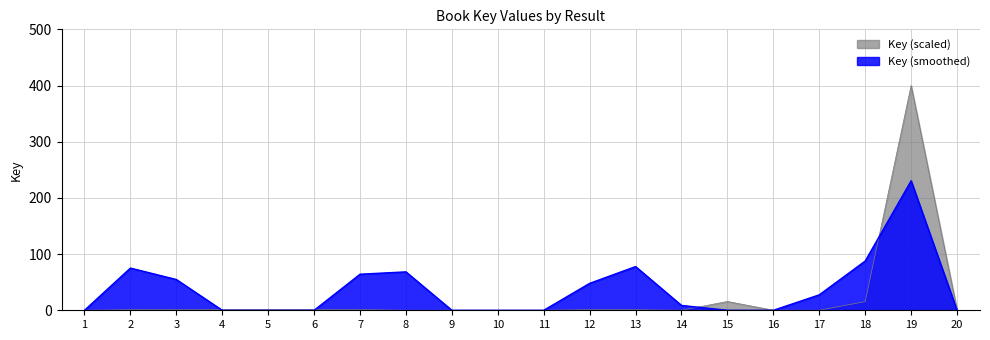

Rank the categories by value from highest to lowest.

19, 15, 18, 3, 6, 7, 12, 13, 20, 2, 5, 4, 16, 17, 11, 8, 1, 9, 14, 10